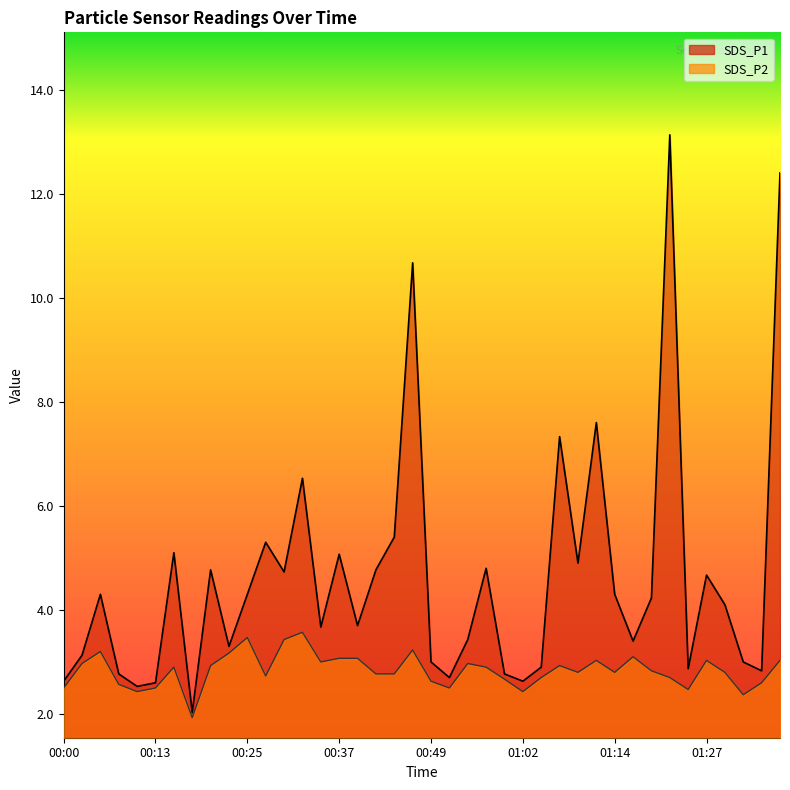

True or false: SDS_P2 has more than 2 points higher than both neighbors.

True